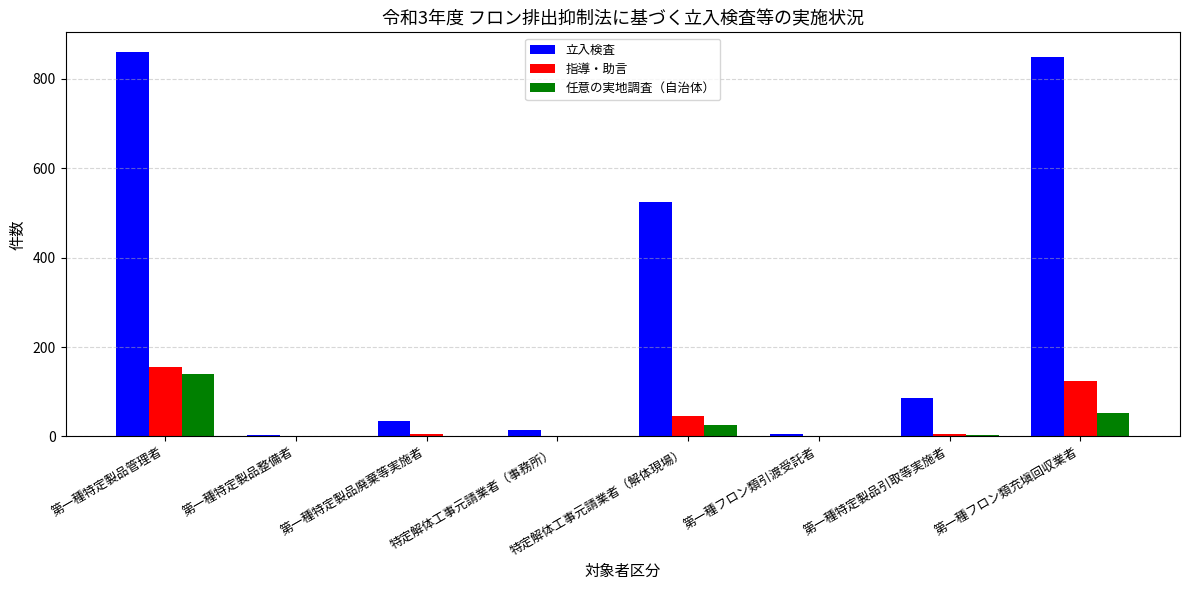

What is the sum of all 任意の実地調査（自治体） values?

223